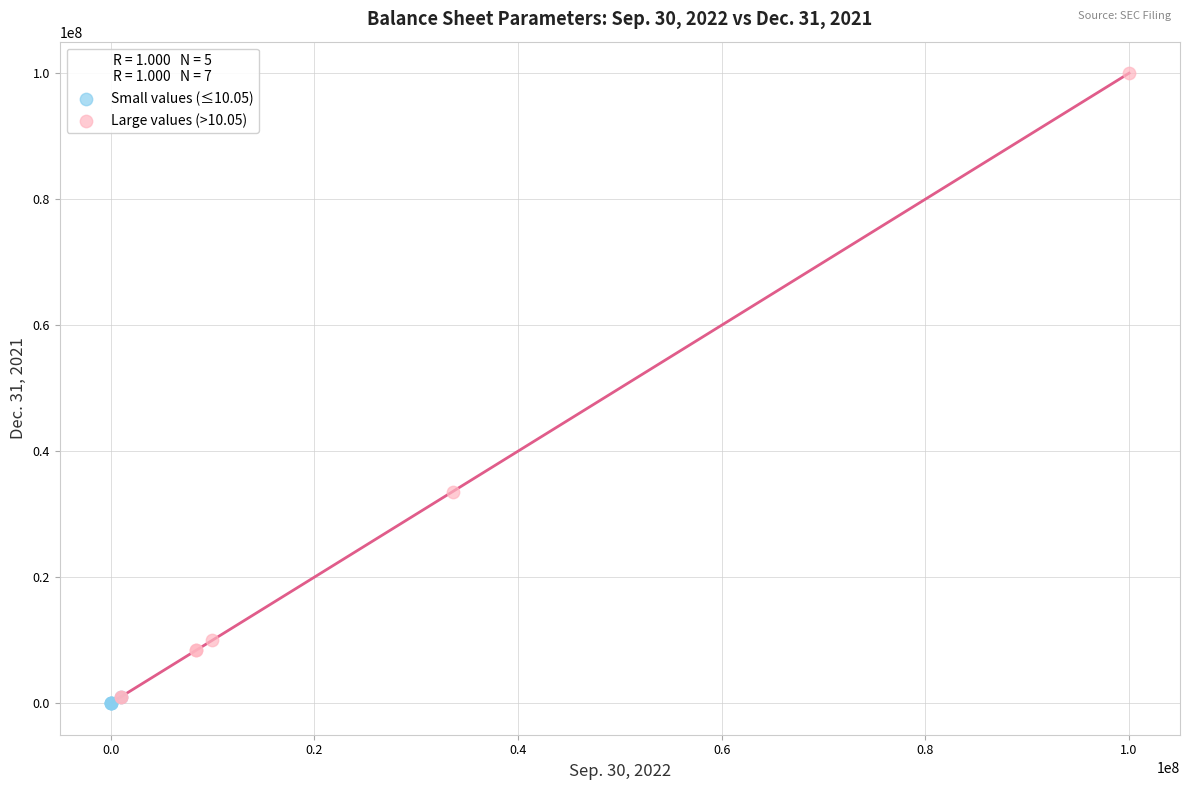

Which series has the widest spread of Y values?

Large values (>10.05)